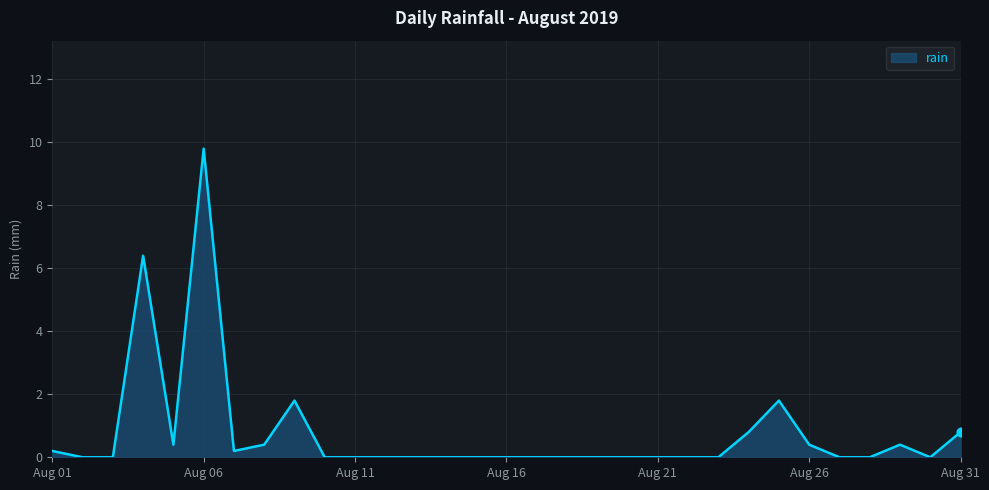

What is the difference between the maximum and minimum values?

9.8